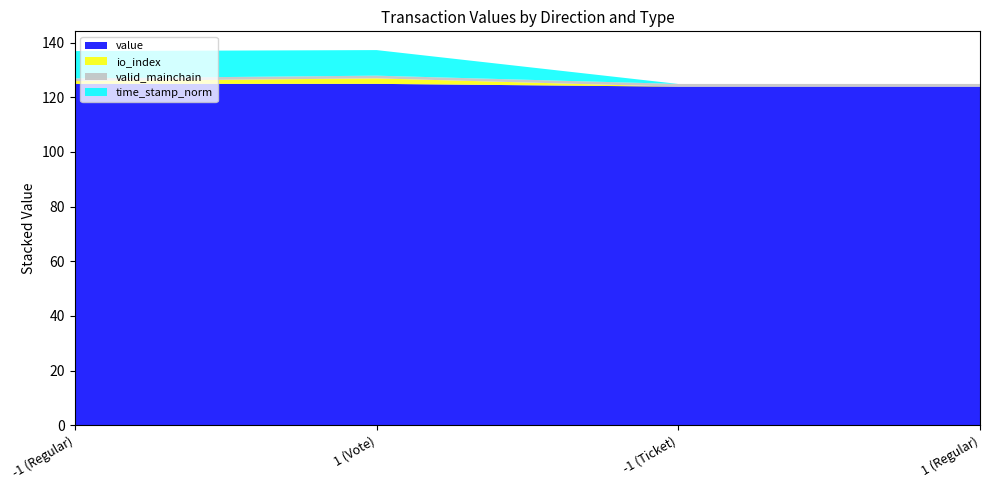

True or false: time_stamp_norm has a value of 4.6 at -1 (Regular).

False